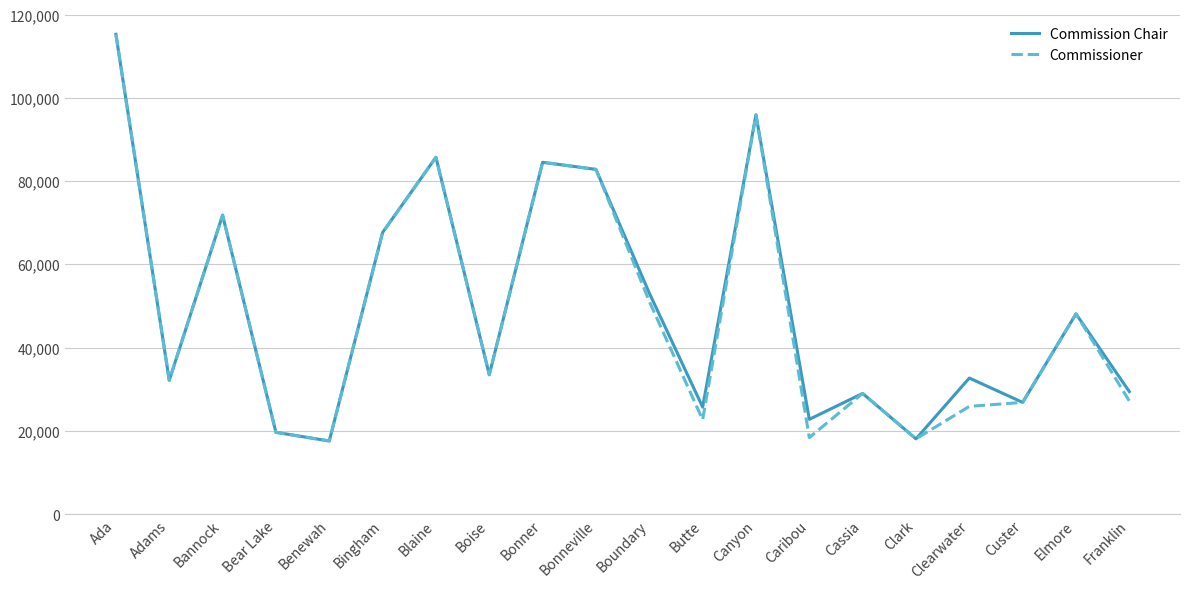

True or false: Commissioner has more than 1 interior local peaks.

True